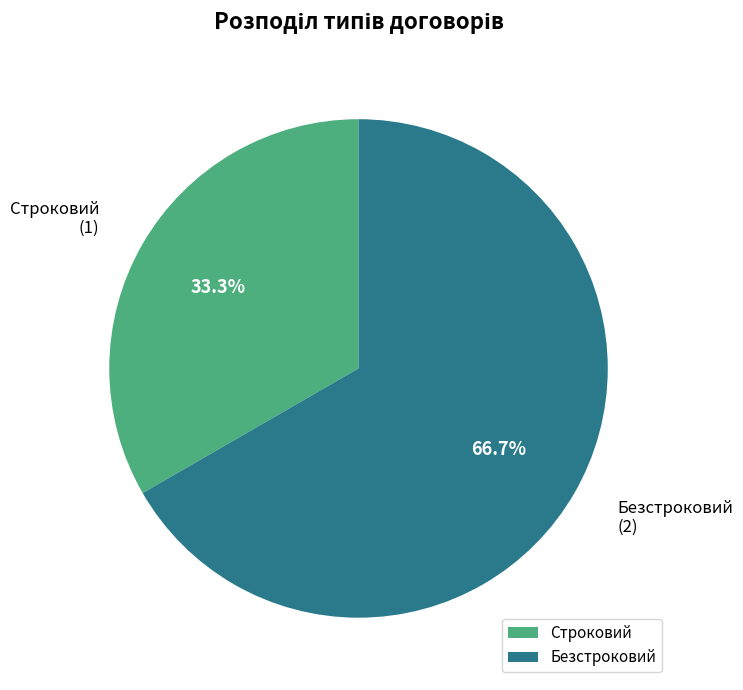

Does any single category account for the majority?

Yes